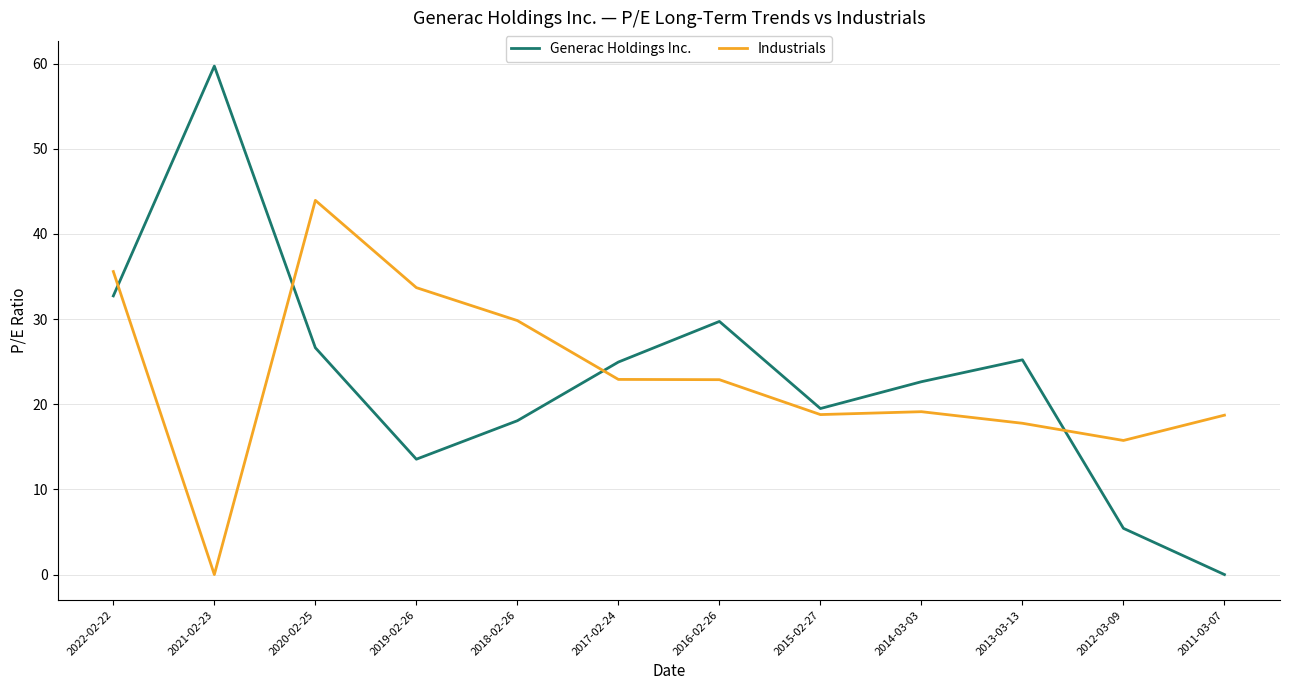

Which series changed the most between 2020-02-25 and 2011-03-07?

Generac Holdings Inc.